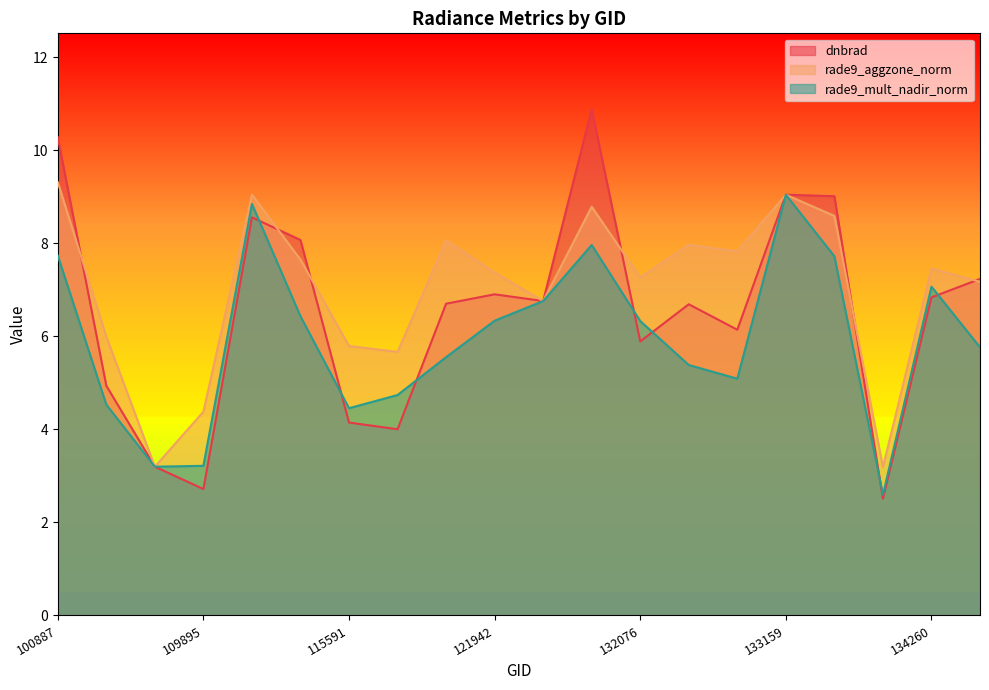

Reading left to right, transcribe all the data shown in this chart.

dnbrad: 100887=10.3	104315=4.9	104431=3.2	109895=2.7	115113=8.6	115226=8.1	115591=4.1	121249=4.0	121771=6.7	121942=6.9	122118=6.8	131899=10.9	132076=5.9	132606=6.7	132798=6.1	133159=9.0	133896=9.0	134076=2.5	134260=6.8	137458=7.2
rade9_aggzone_norm: 100887=9.3	104315=6.0	104431=3.2	109895=4.4	115113=9.0	115226=7.7	115591=5.8	121249=5.7	121771=8.1	121942=7.4	122118=6.8	131899=8.8	132076=7.3	132606=8.0	132798=7.8	133159=9.0	133896=8.6	134076=3.2	134260=7.5	137458=7.2
rade9_mult_nadir_norm: 100887=7.7	104315=4.5	104431=3.2	109895=3.2	115113=8.8	115226=6.4	115591=4.5	121249=4.7	121771=5.6	121942=6.3	122118=6.8	131899=8.0	132076=6.3	132606=5.4	132798=5.1	133159=9.0	133896=7.7	134076=2.6	134260=7.1	137458=5.8